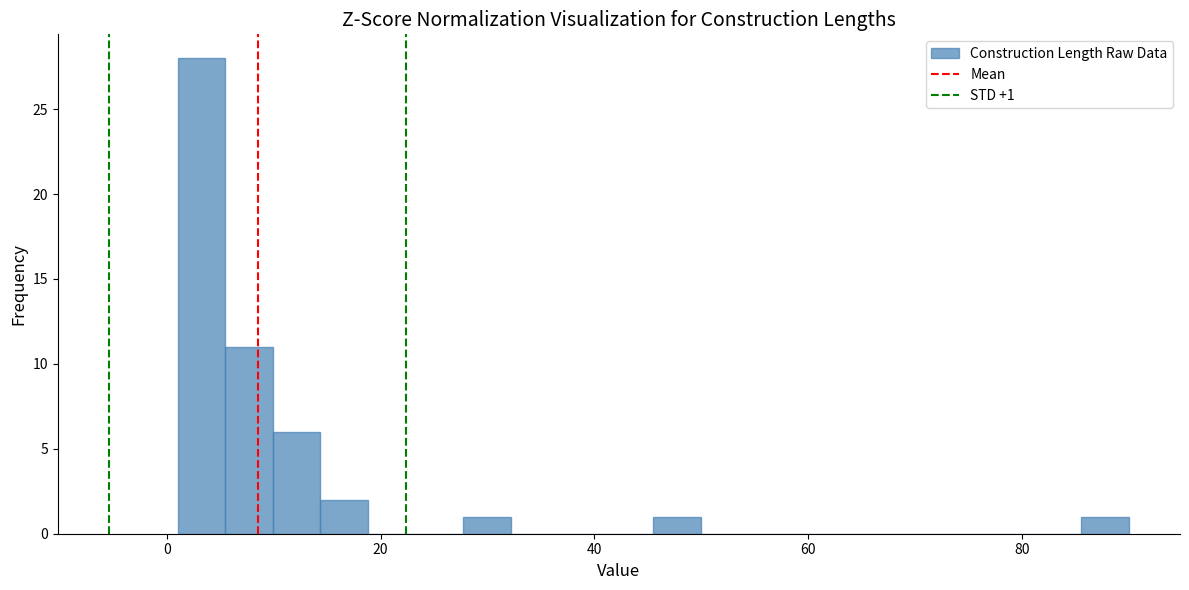

Around what value on the x-axis is the tallest bar? Give the approximate position of its centre, as read against the axis.

4